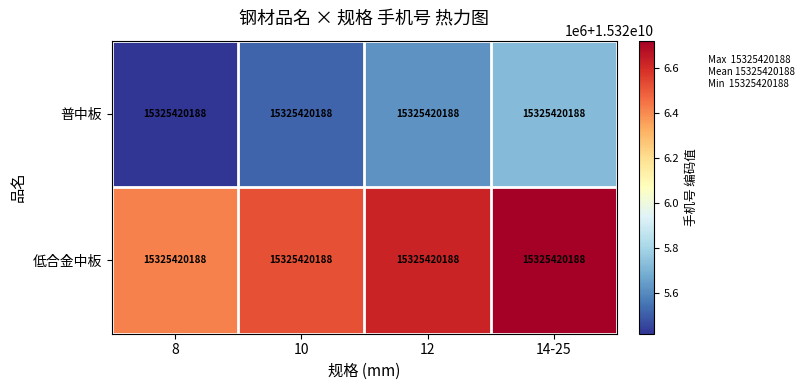

Which has a higher value, 8 or 14-25?

14-25